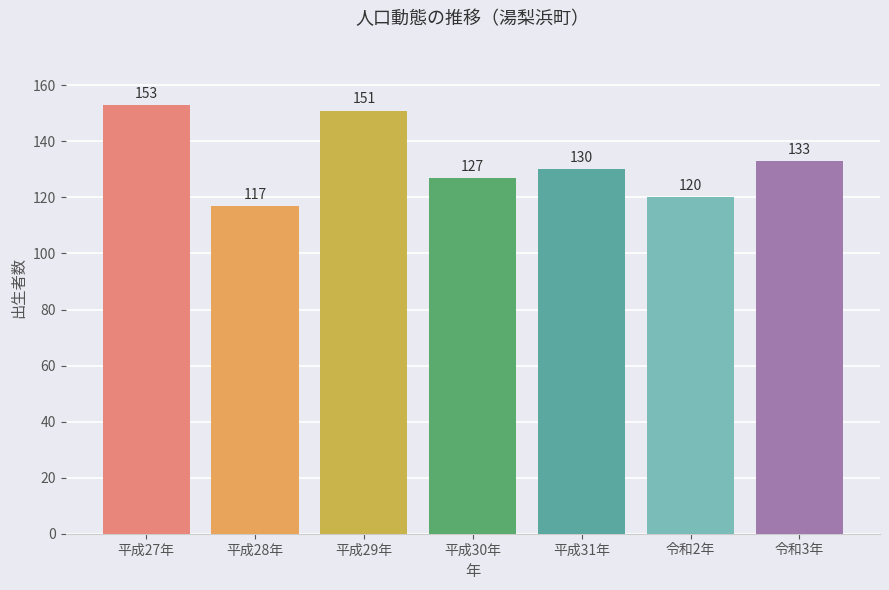

How many distinct data groups are displayed?

1